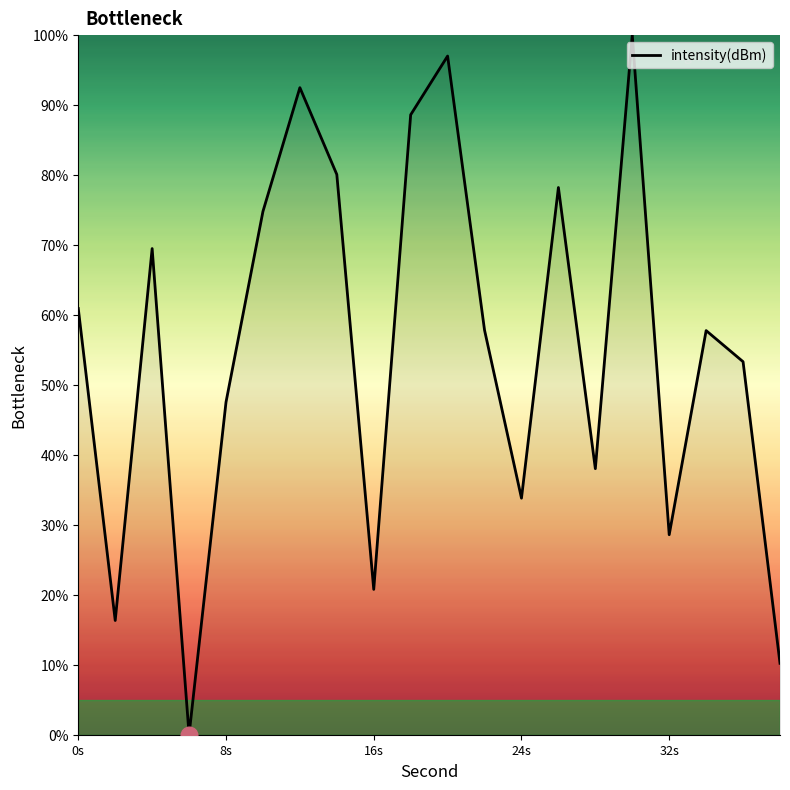

What is the greatest value displayed?

100.0